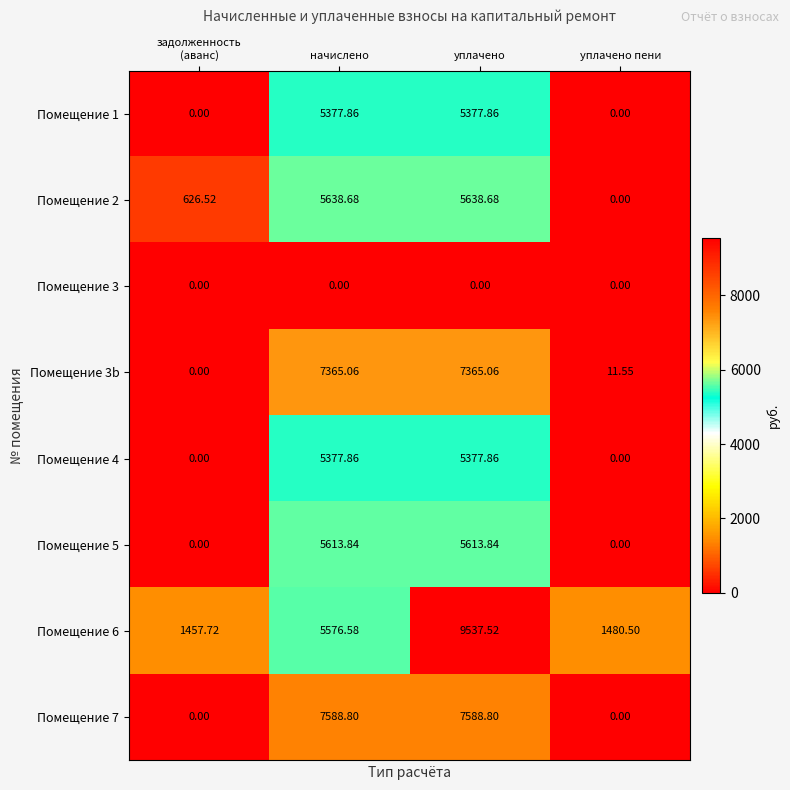

What is the spread (max minus min) of values at уплачено пени?

1480.5